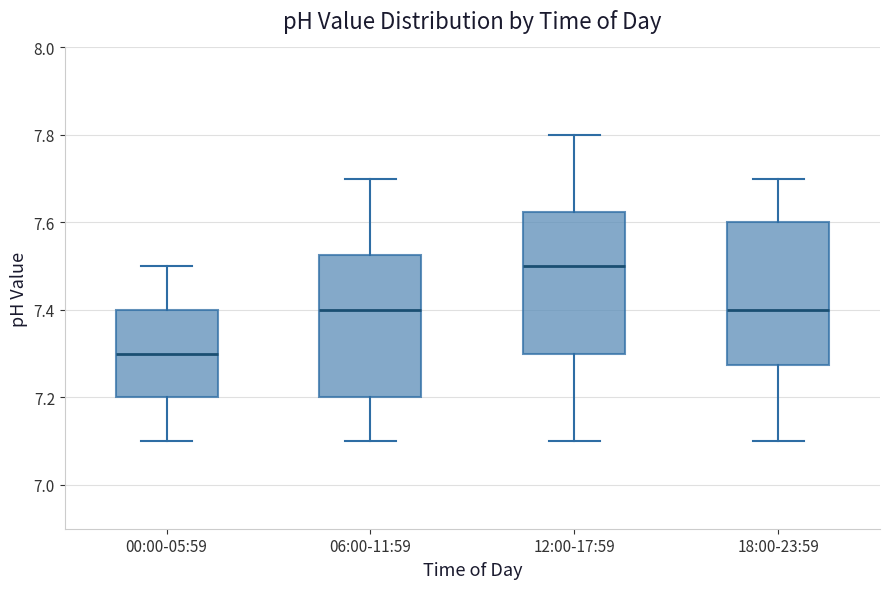

Reading left to right, transcribe this box plot: for each box, give where its median line is, the range the box spans, and where its two whiskers end, as read against the y-axis. The values are not printed on the chart, so give them approximately, as read against the axis.

00:00-05:59: median 7.30, box 7.20 to 7.40, whiskers 7.10 to 7.50
06:00-11:59: median 7.40, box 7.20 to 7.52, whiskers 7.10 to 7.70
12:00-17:59: median 7.50, box 7.30 to 7.62, whiskers 7.10 to 7.80
18:00-23:59: median 7.40, box 7.28 to 7.60, whiskers 7.10 to 7.70